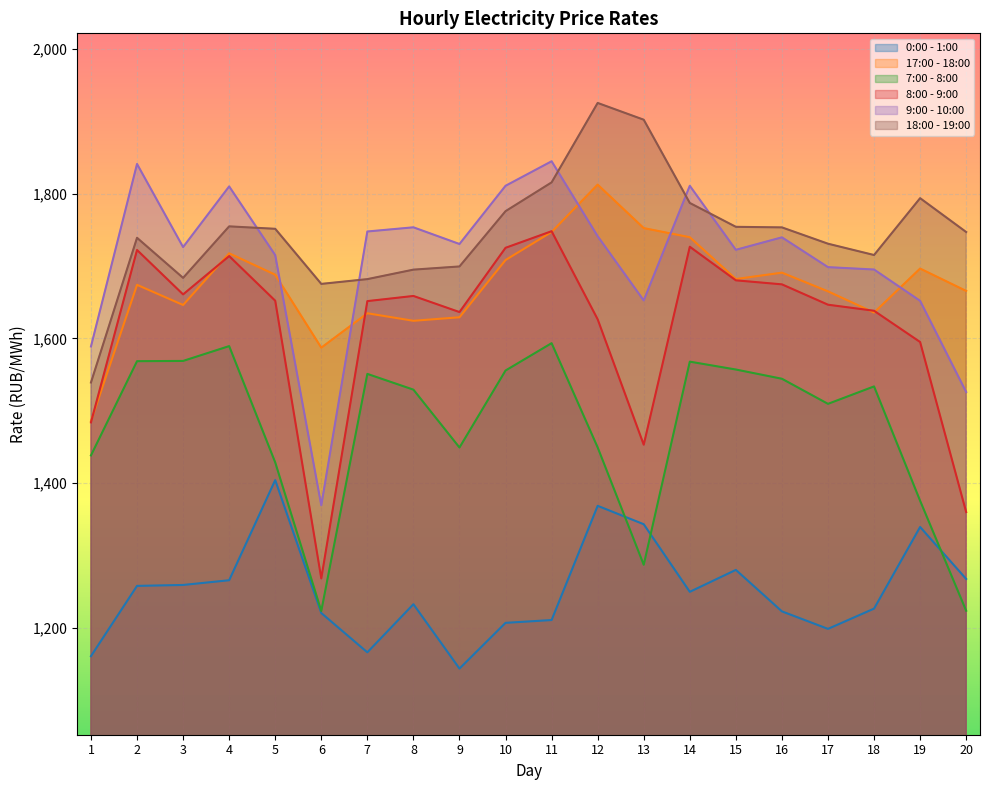

What is the difference between the maximum and minimum values in the 0:00 - 1:00 series?

260.7